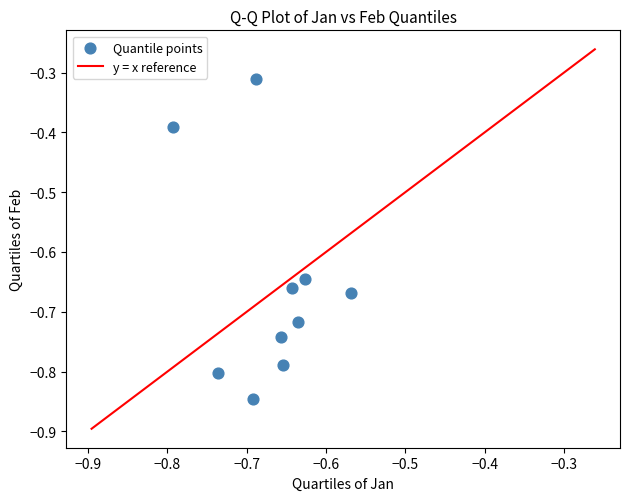

What is the range of Y values (max minus min)?

0.5